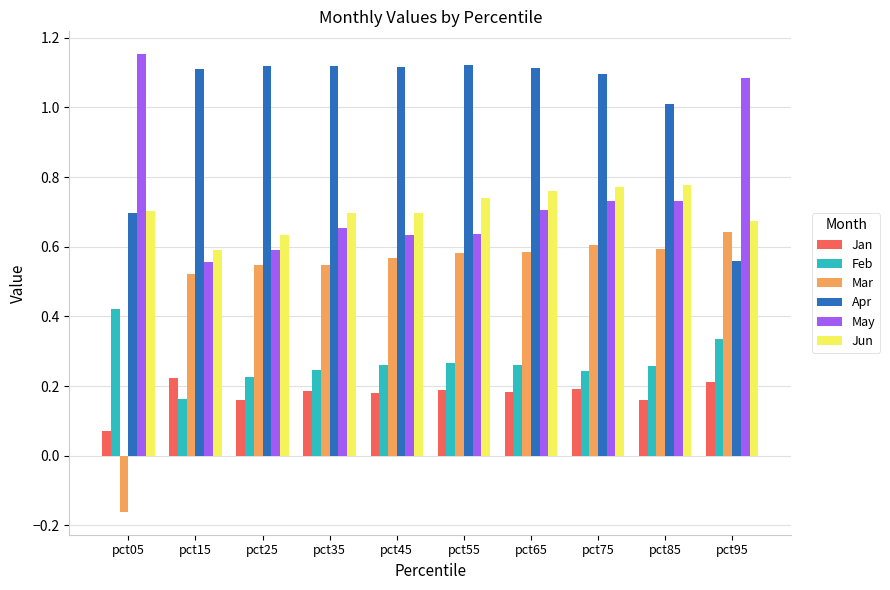

Which label corresponds to the largest value in the chart?

pct05